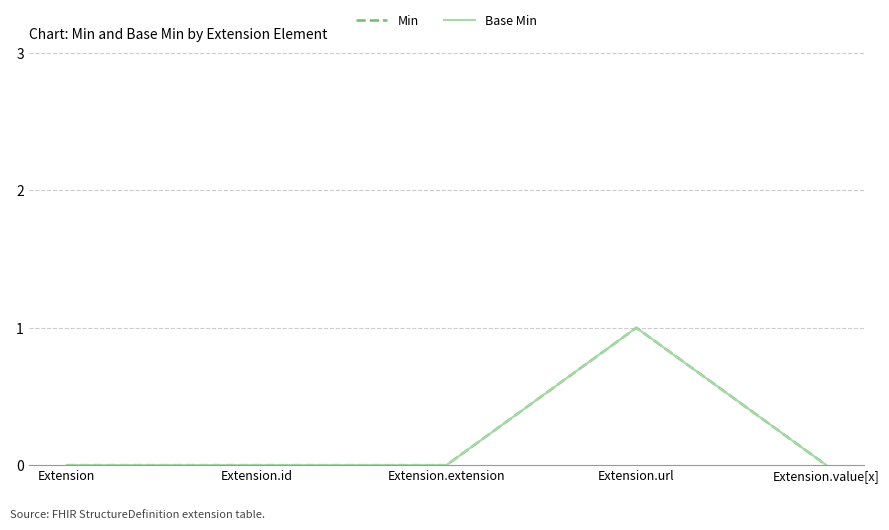

Is this an area chart (filled region under the line)?

No